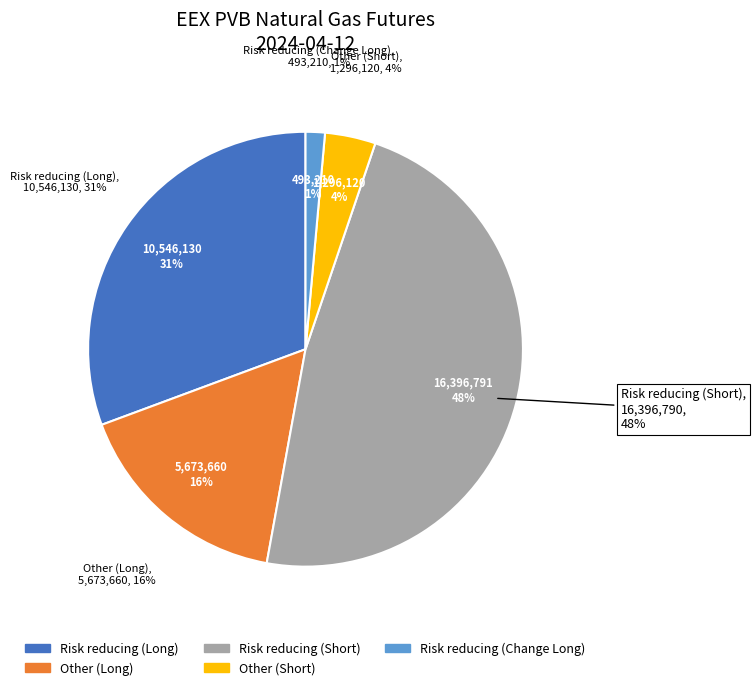

Does any single category account for the majority?

No